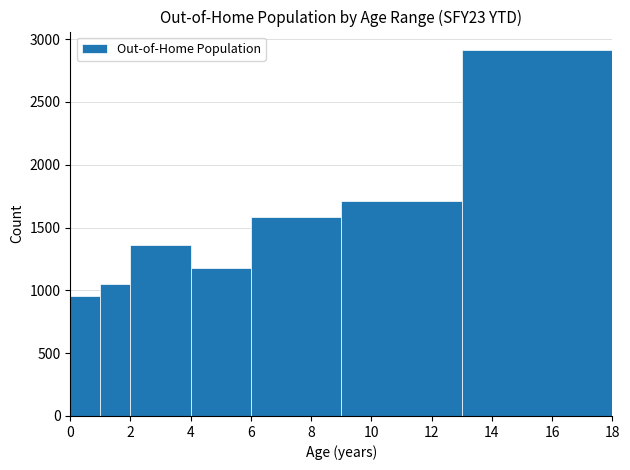

Over which range of the x-axis is the bar tallest?

13 to 18